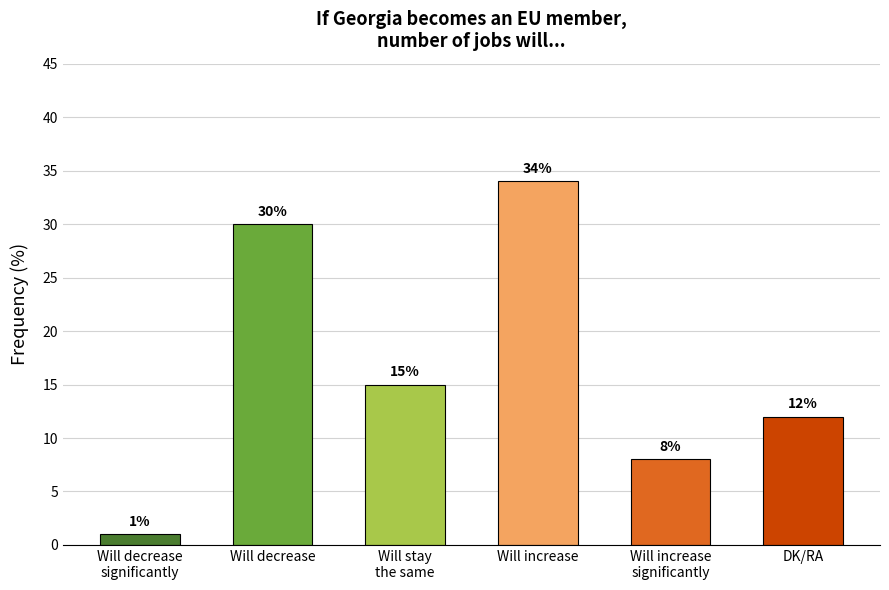

At which label is the value closest to 17?

Will stay
the same